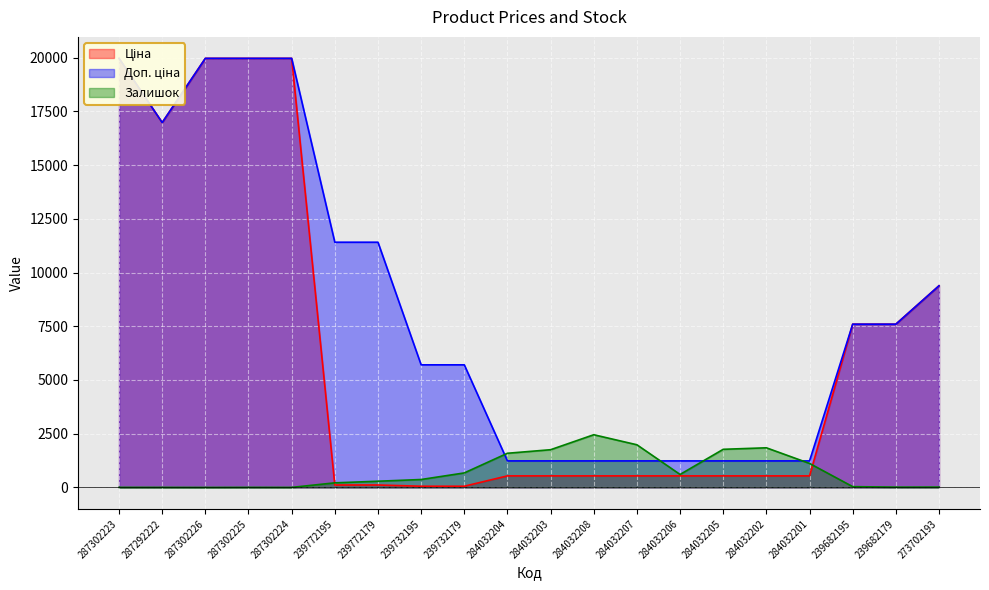

What position from the right is 284032203?

10